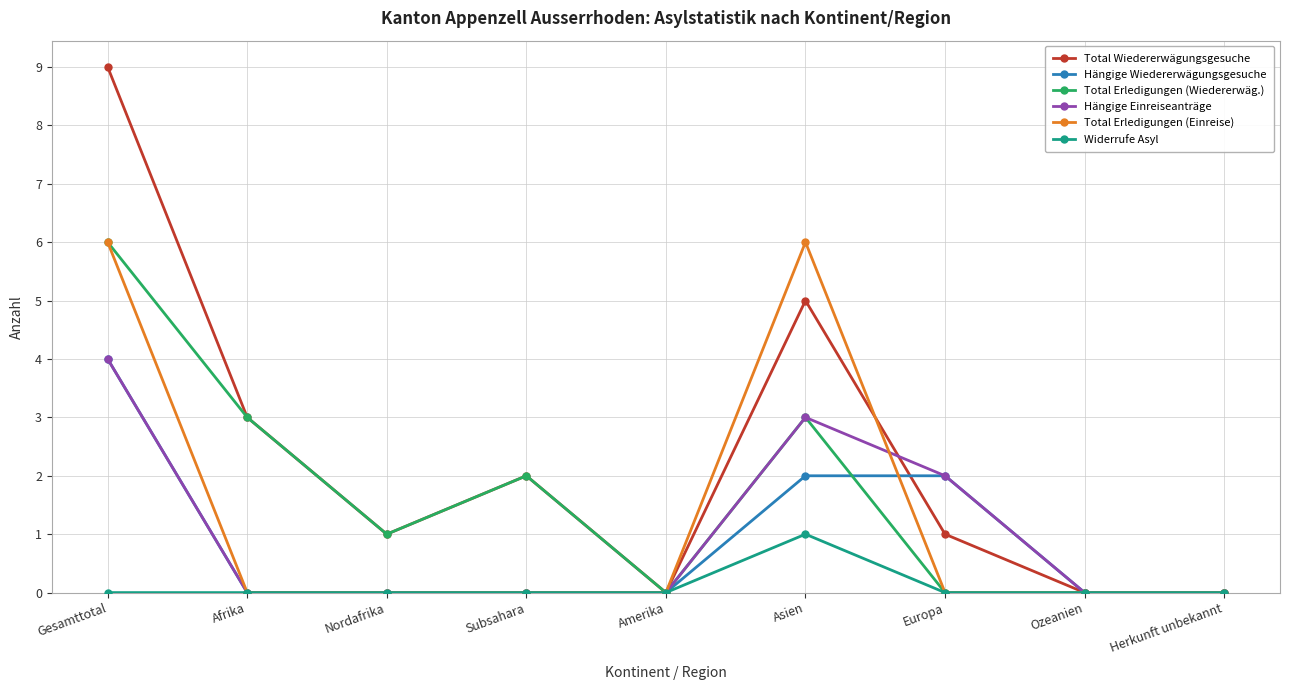

What is the spread (max minus min) of values at Asien?

5